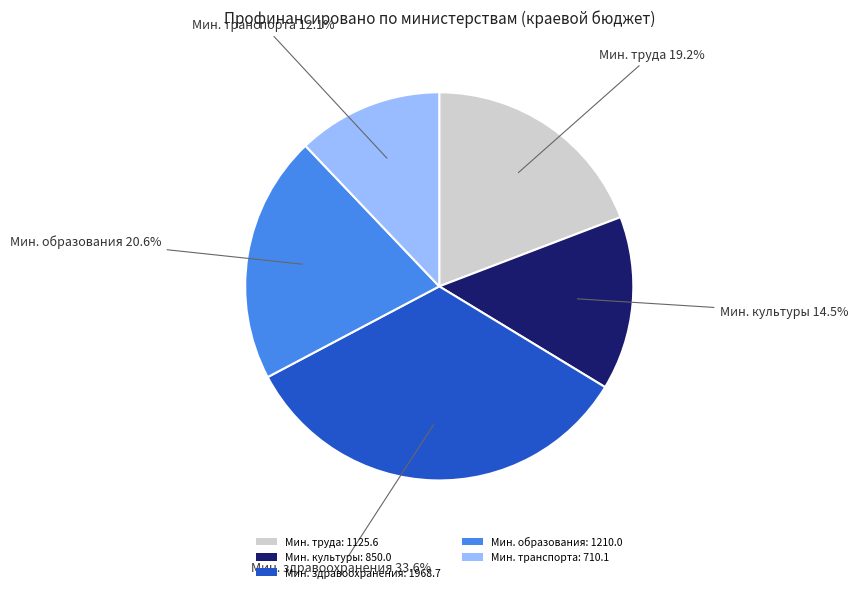

Which has a higher value, Мин. транспорта: 710.1 or Мин. труда: 1125.6?

Мин. труда: 1125.6